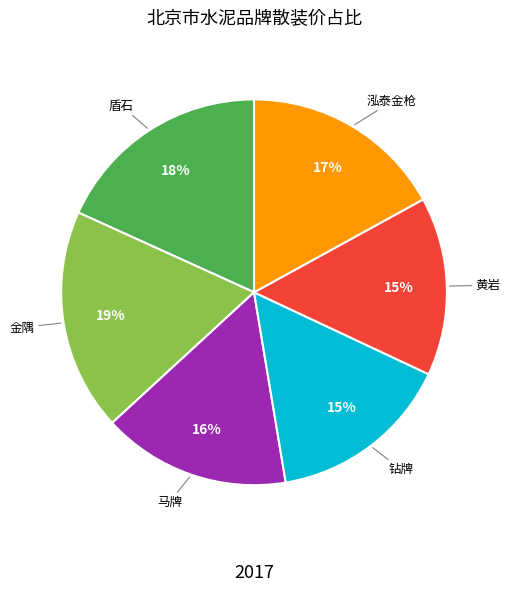

The 金隅 slice represents 31% of the pie. True or false?

False